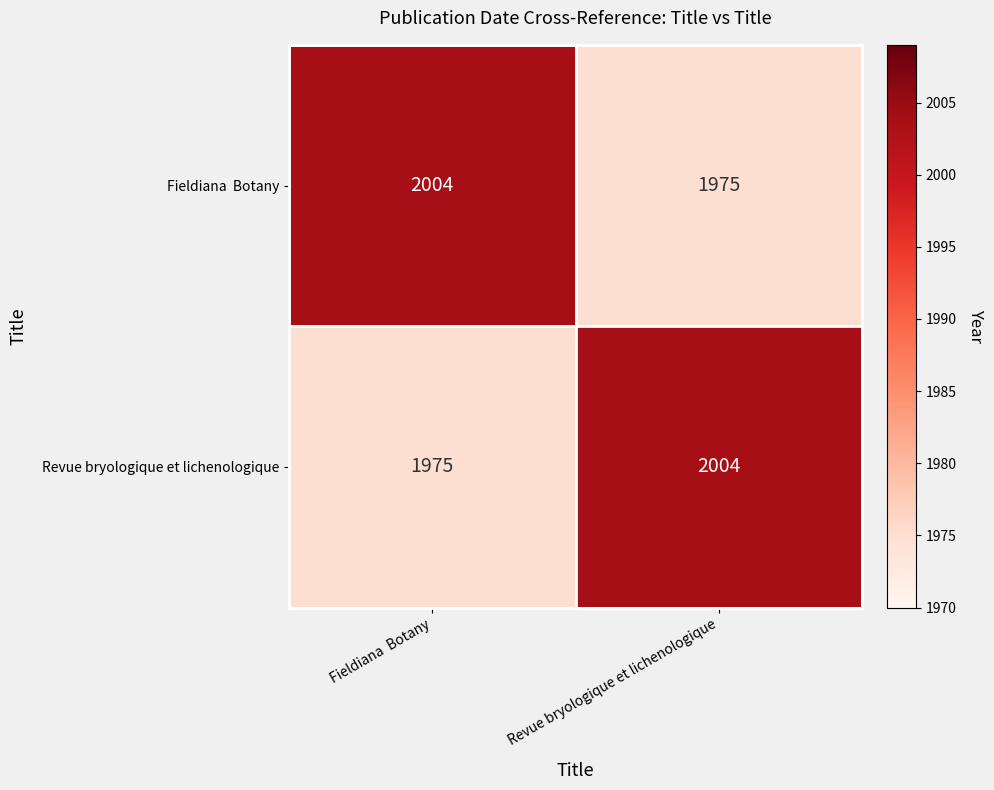

What is the sum of all Revue bryologique et lichenologique values?

3979